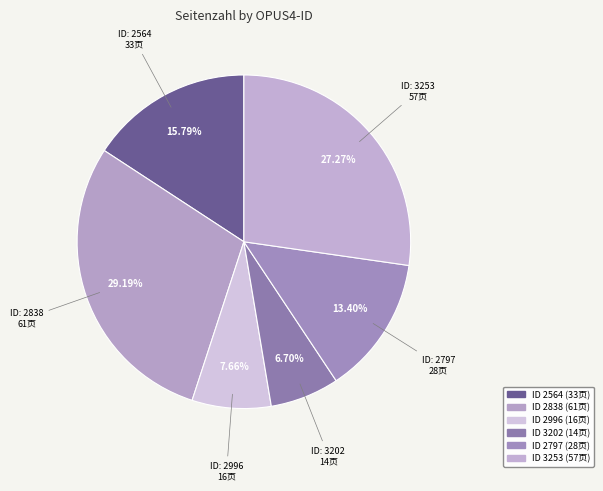

To the nearest percent, what is the difference between the largest and smallest slice percentages?

22%